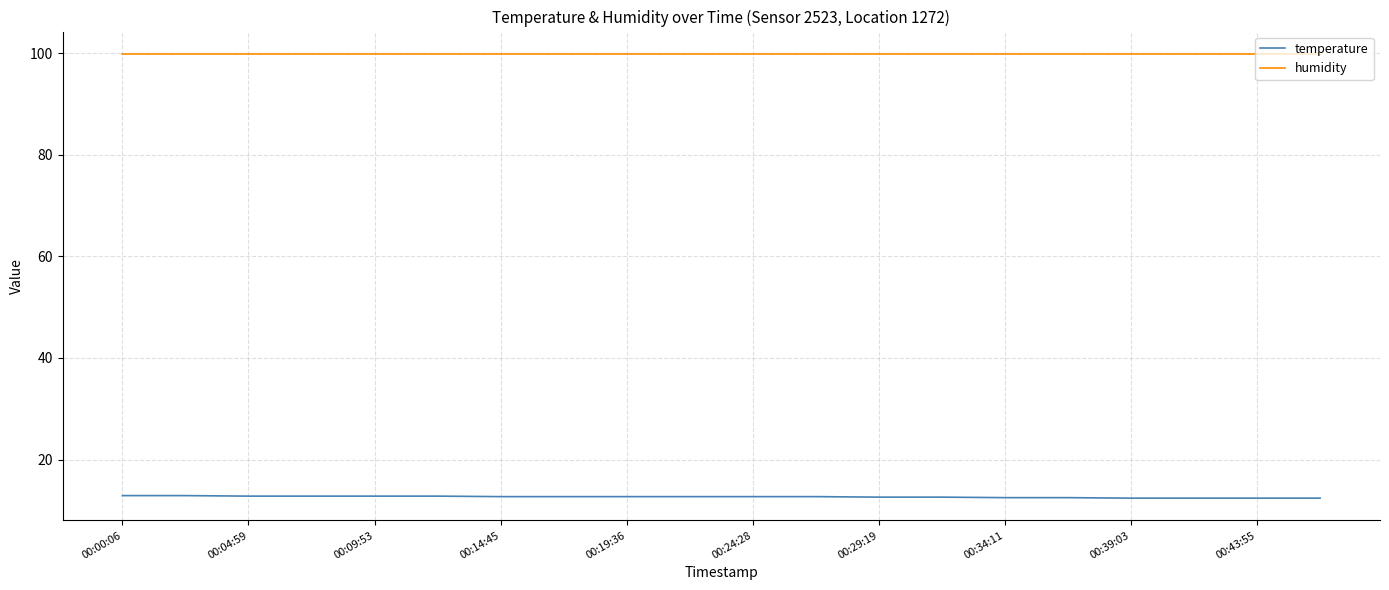

What is the lowest value of the humidity series?

99.9